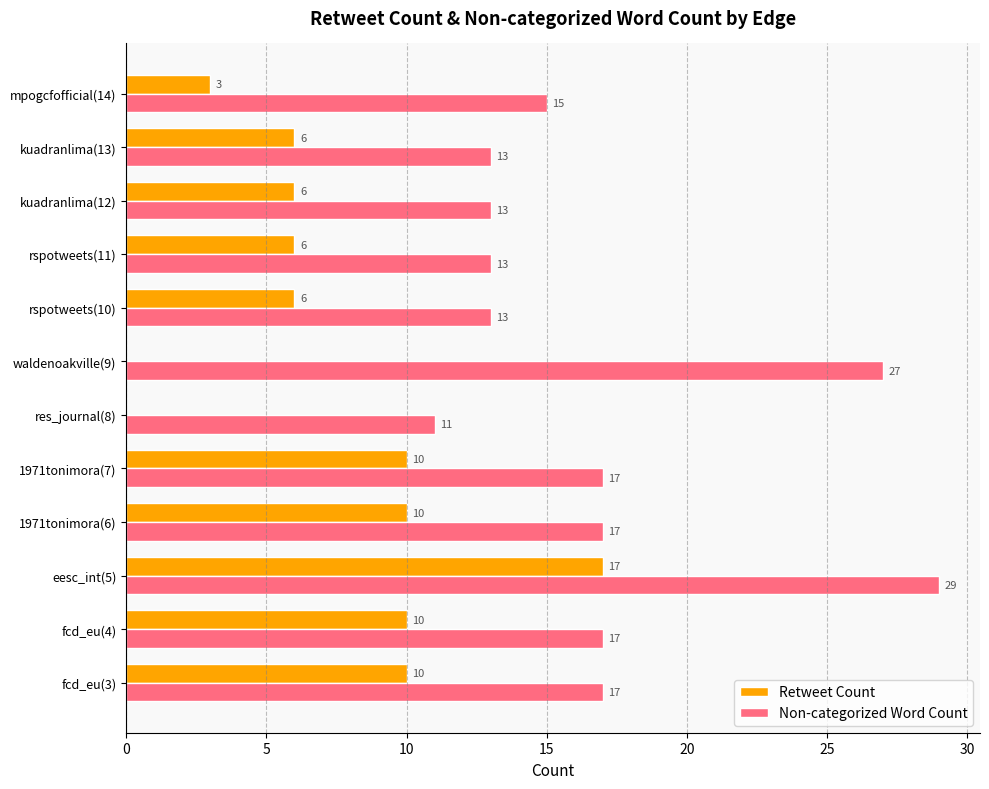

How many series are shown in this chart?

2